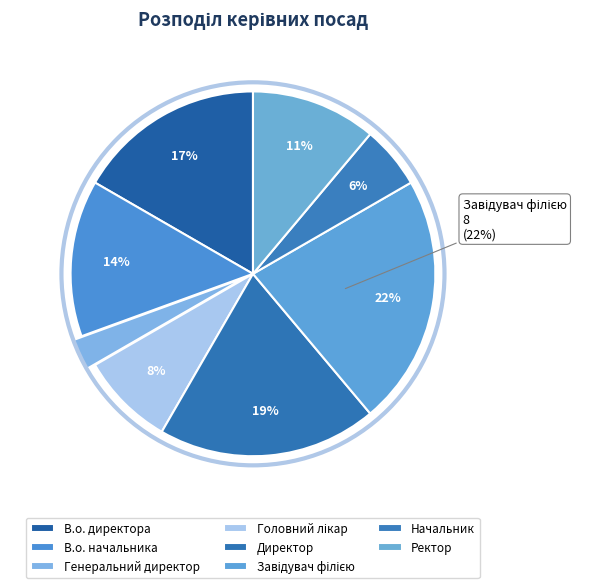

How many segments does this pie chart have?

8